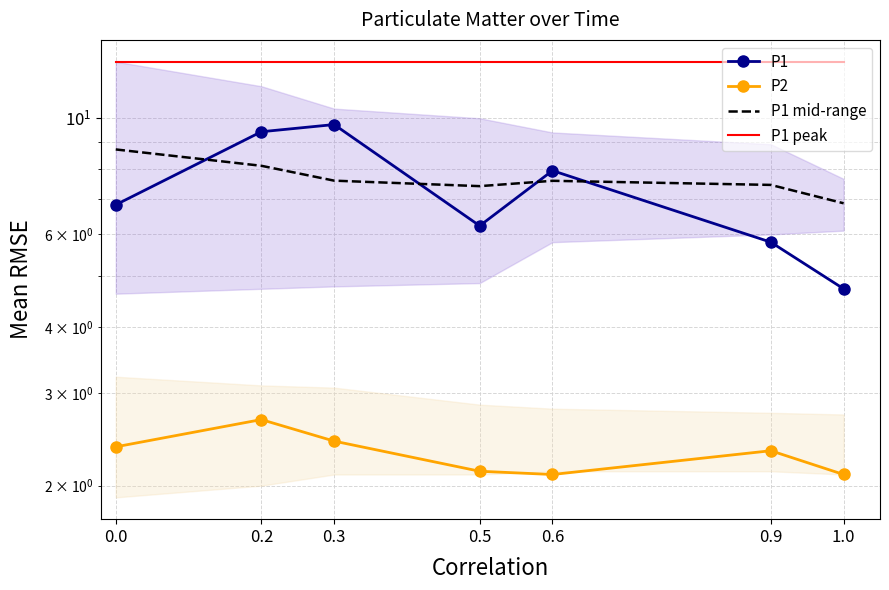

True or false: P1 peak and P1 intersect in this chart.

False